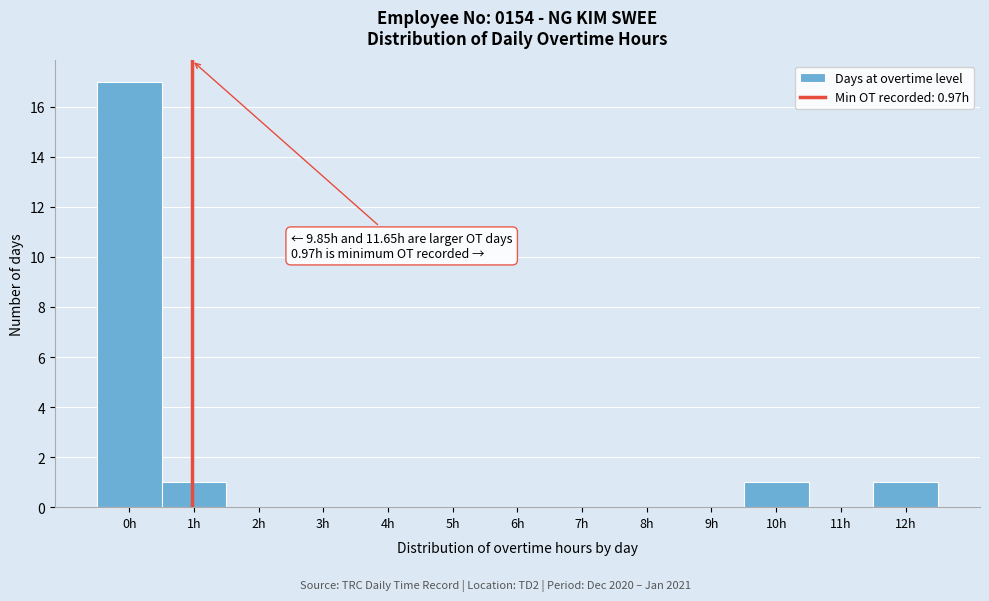

Which range on the x-axis has the tallest bar?

-0.5 to 0.5